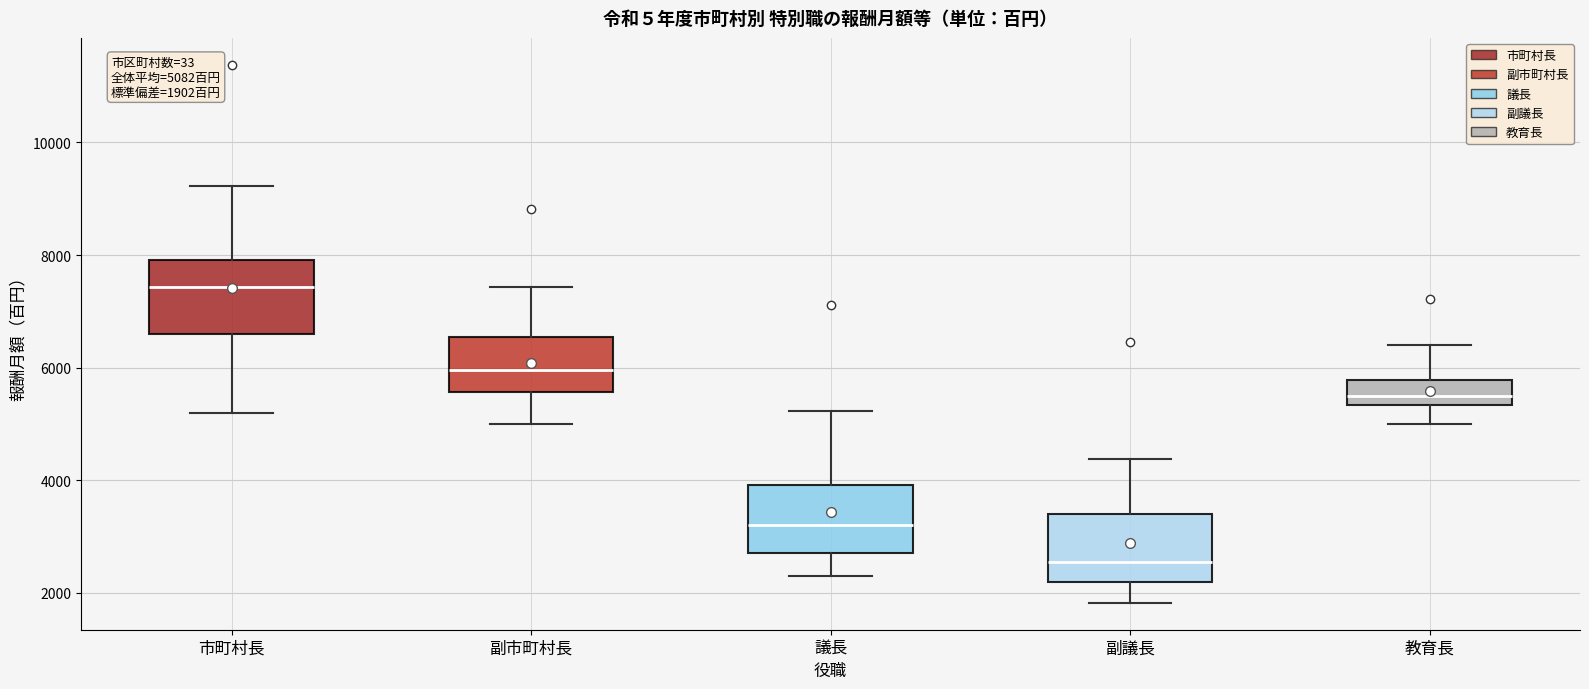

Which box has the lowest median line?

副議長